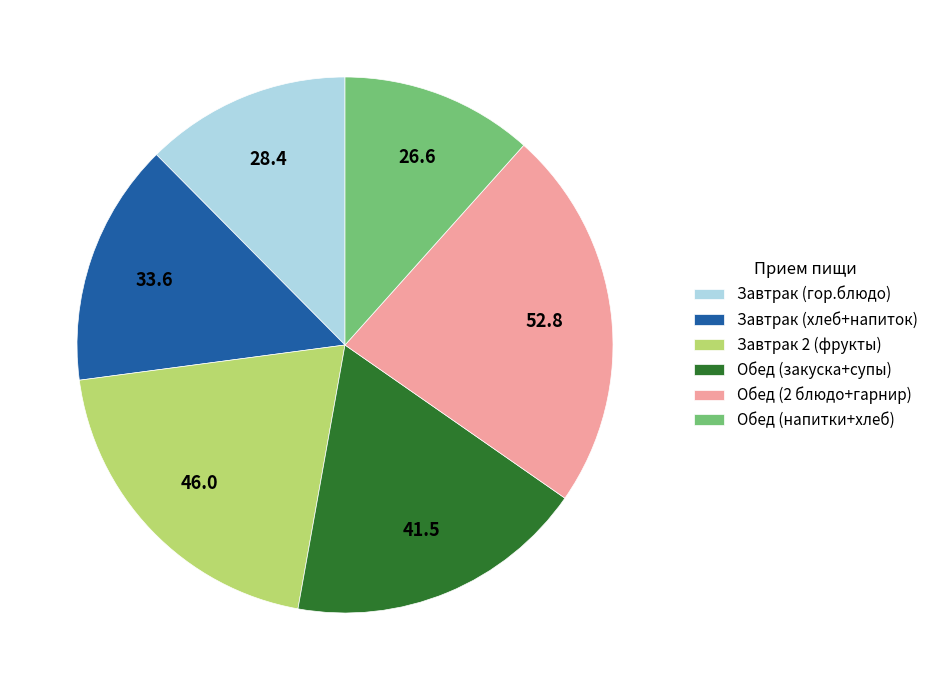

How many slices are in this pie chart?

6